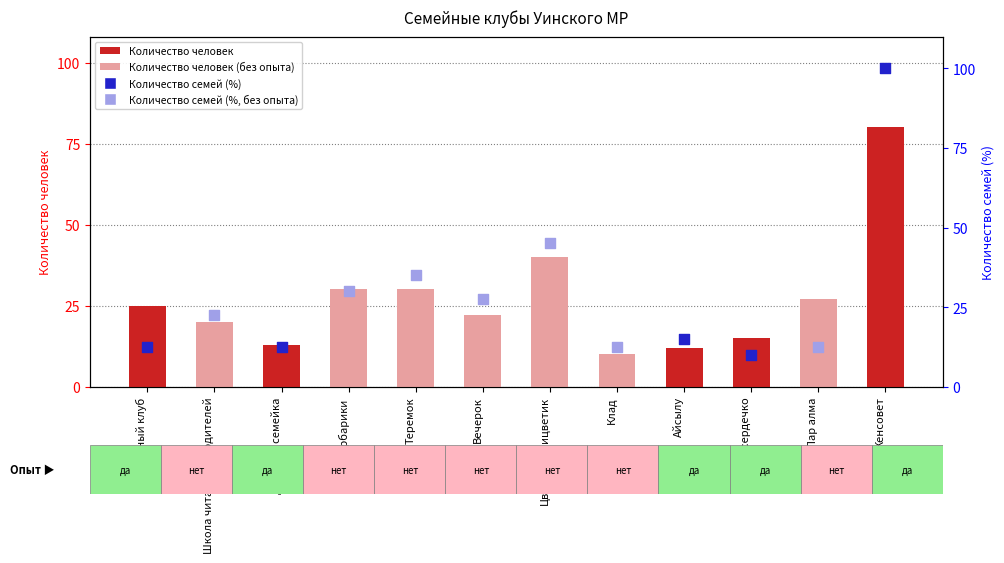

Approximately how many times larger is the value at Семейный клуб compared to Женсовет?

0.3